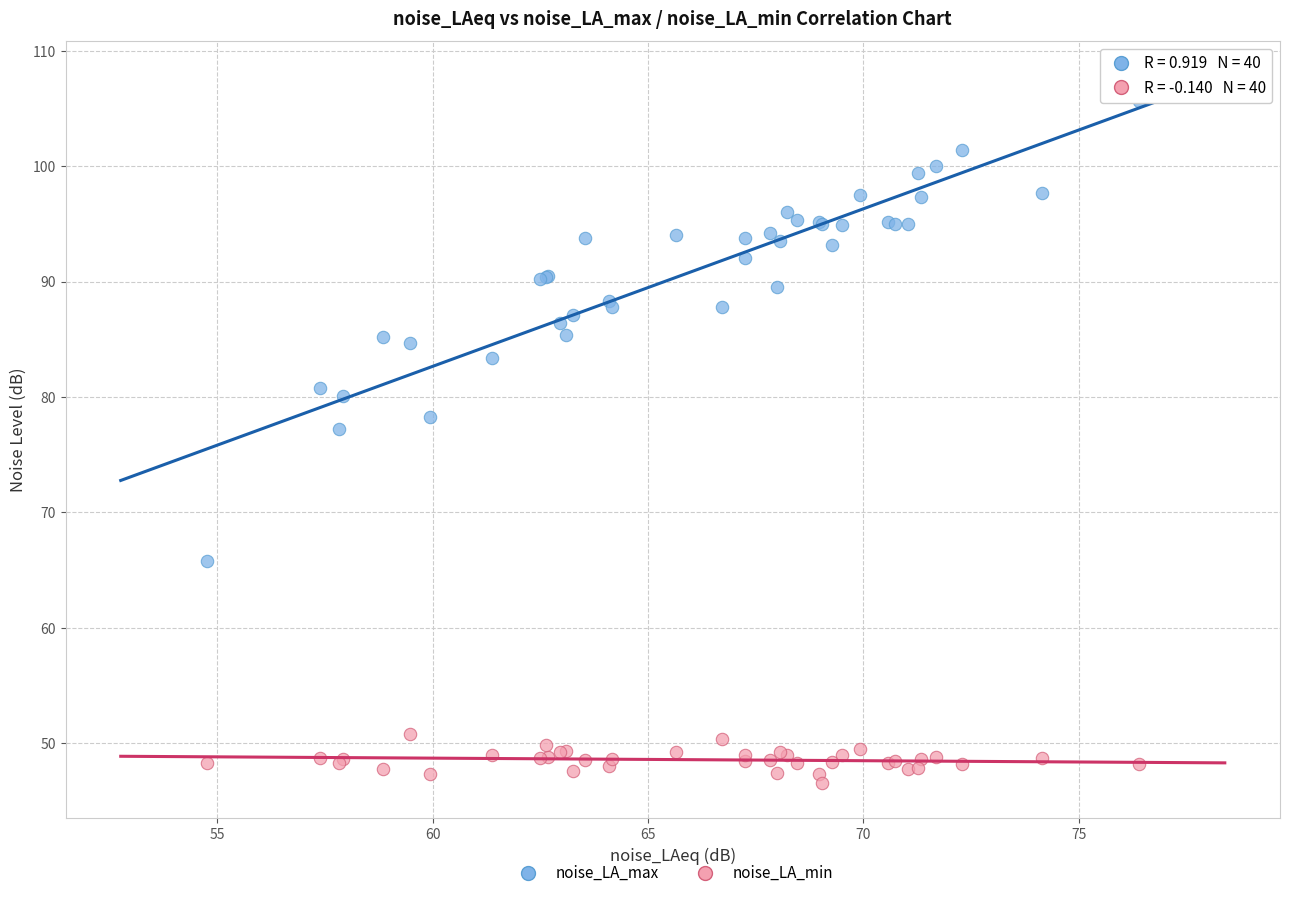

What are all the series names shown in the legend?

noise_LA_max, noise_LA_min